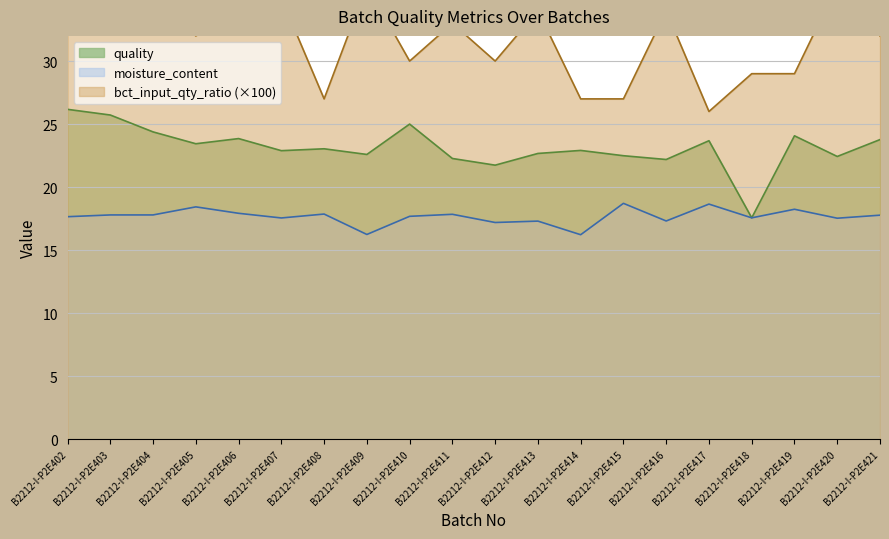

What is the value of the quality point at the 11th from the left?

21.7